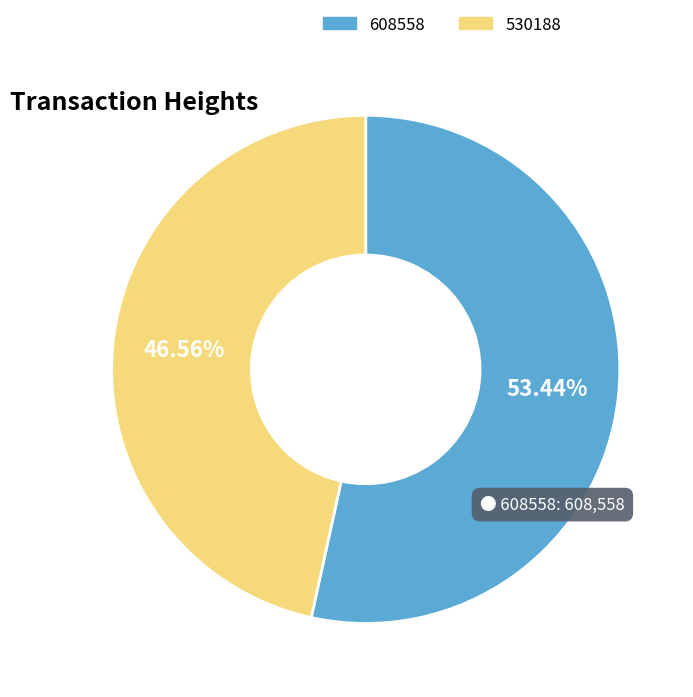

Which slice represents more than half of the pie?

608558